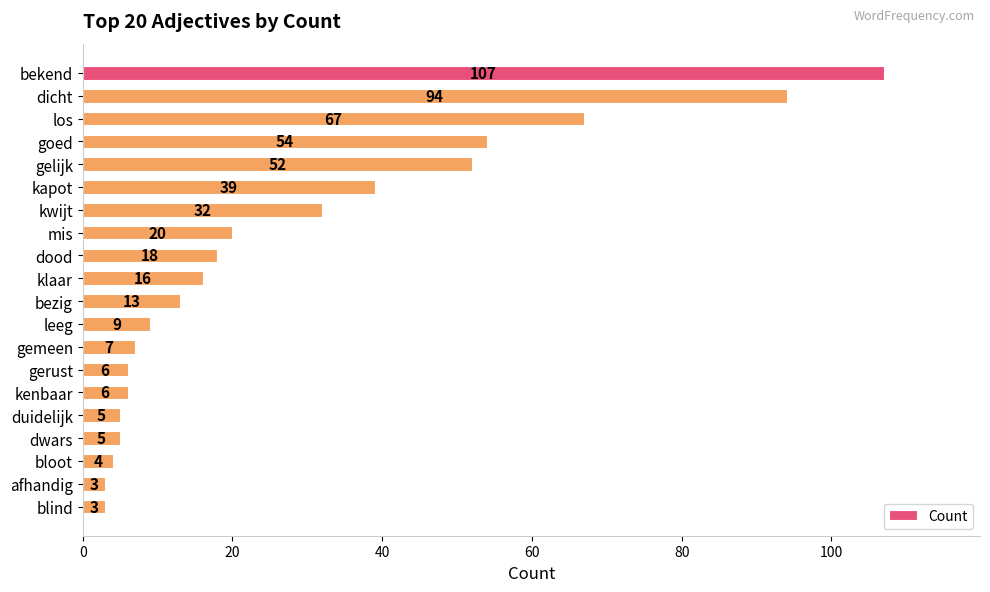

Between kwijt and bezig, which is larger?

kwijt